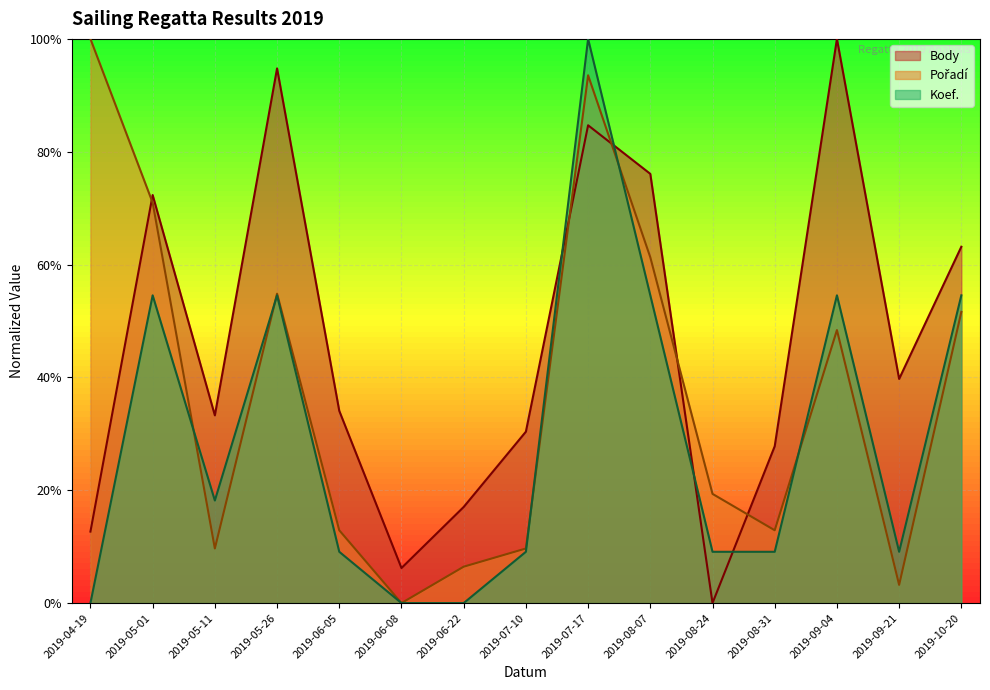

What are all the series names shown in the legend?

Body, Pořadí, Koef.